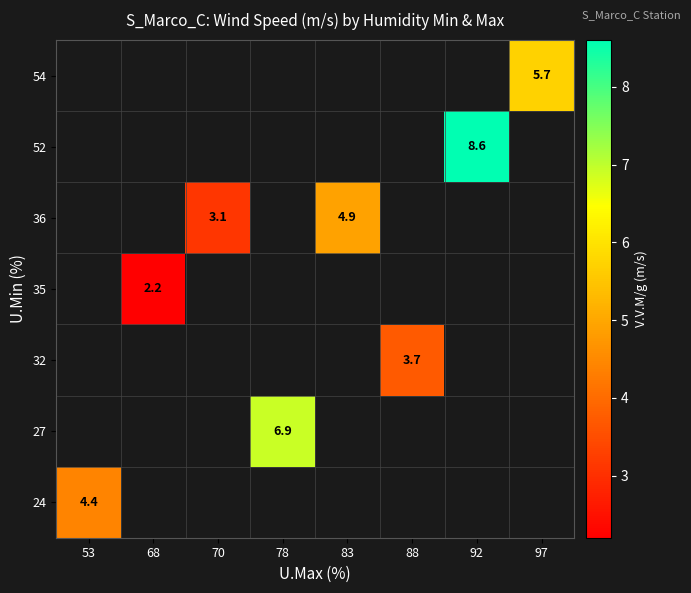

At how many categories does at least one series exceed 7?

1